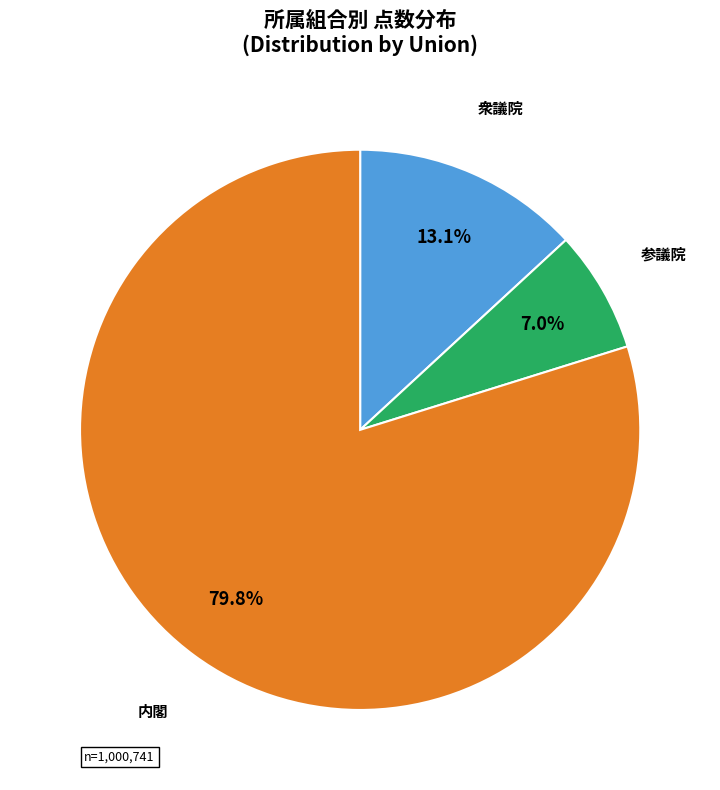

Is there any slice that represents more than half of the pie?

Yes